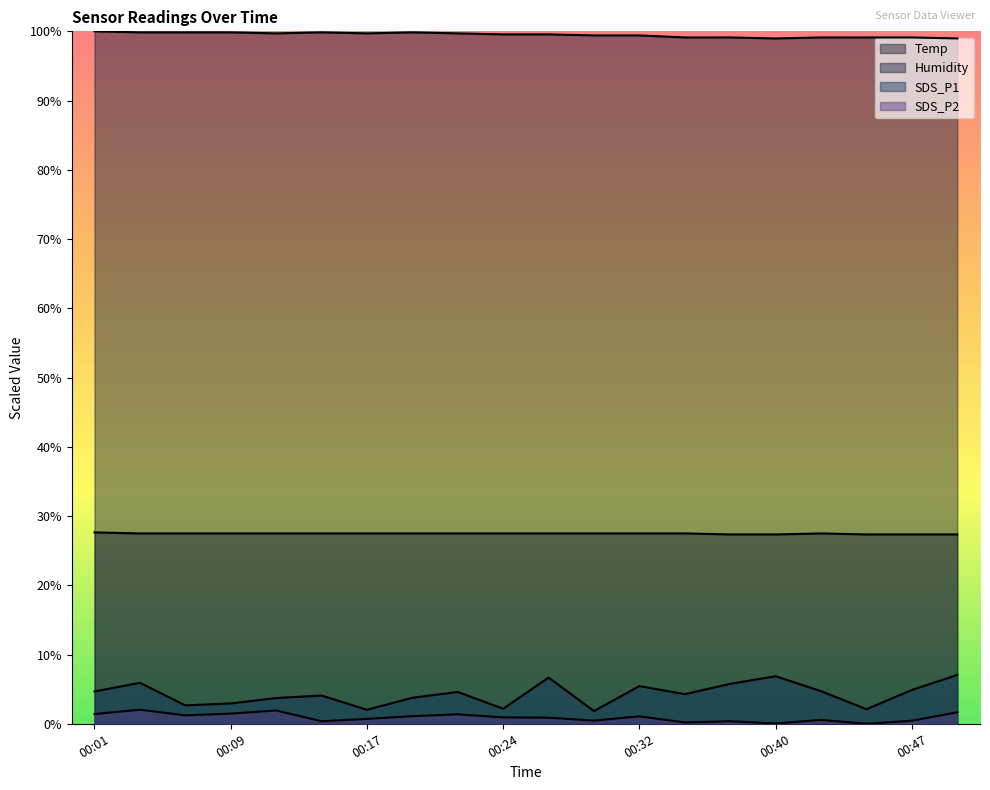

Is it true that Humidity equals 99.7 at 00:17?

True